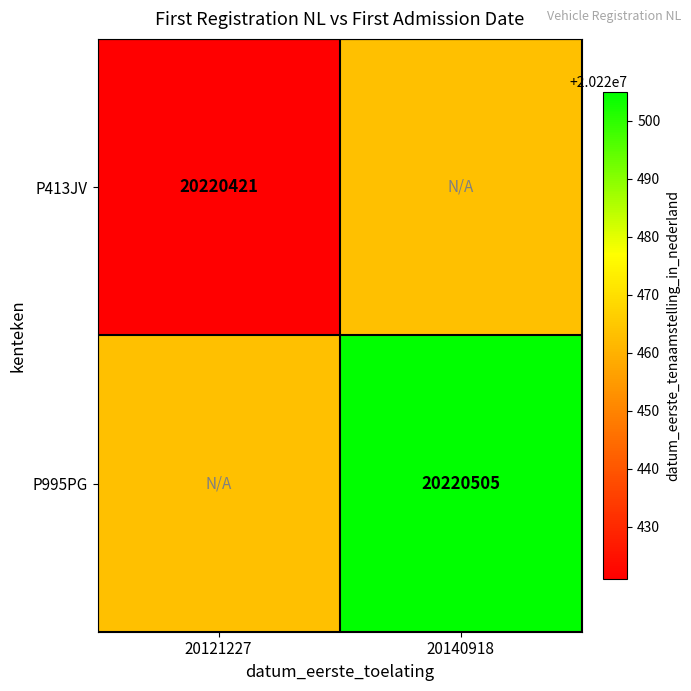

True or false: P995PG has a value of 9692779 at 20140918.

False